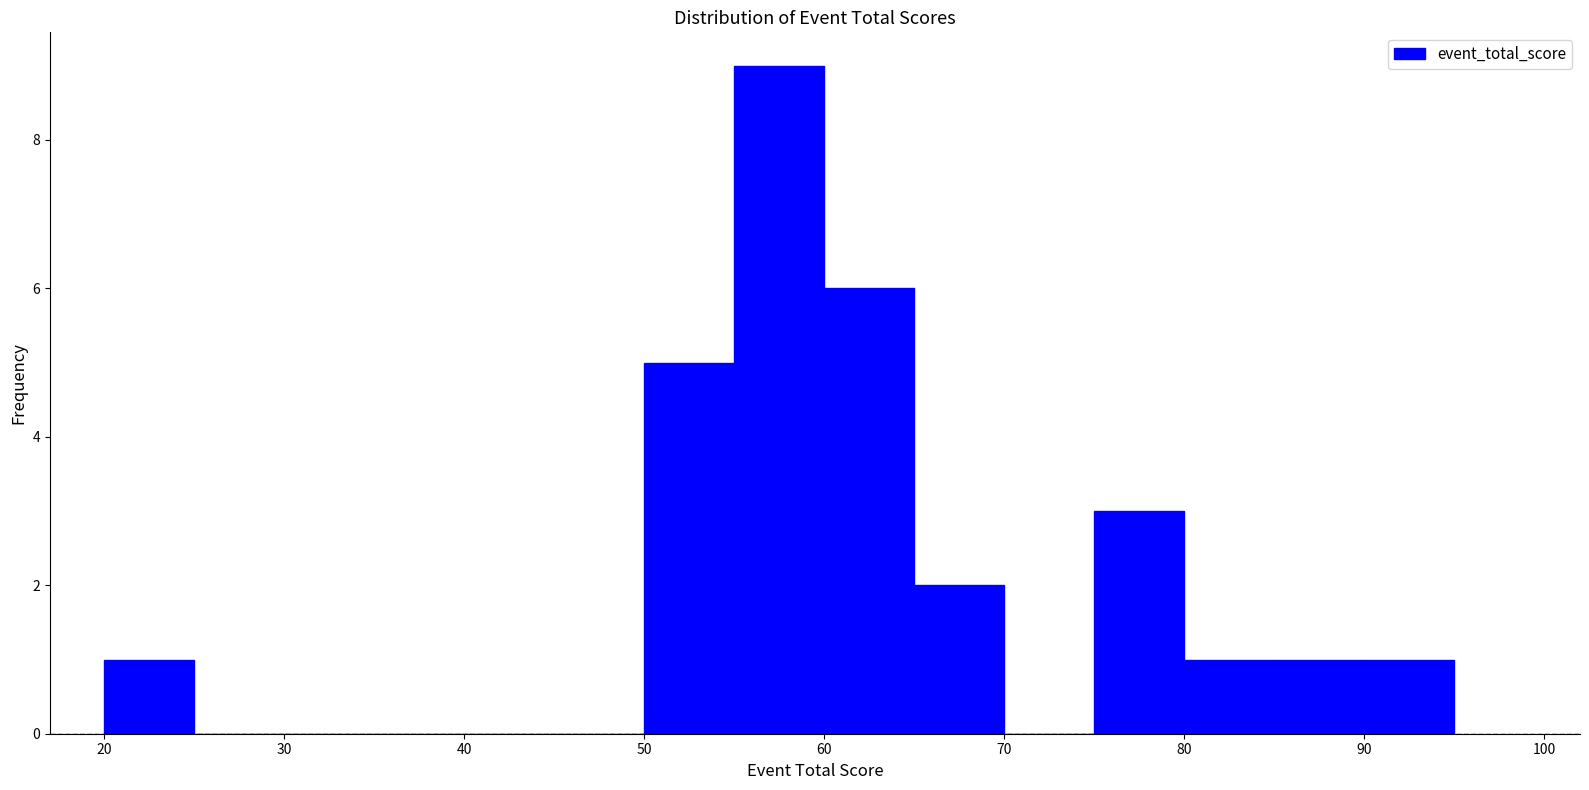

Reading left to right, list every bar in this chart as the range it spans on the x-axis followed by its height. The values are not printed on the chart, so give them approximately, as read against the axis.

20 to 25: 1
25 to 30: 0
30 to 35: 0
35 to 40: 0
40 to 45: 0
45 to 50: 0
50 to 55: 5
55 to 60: 9
60 to 65: 6
65 to 70: 2
70 to 75: 0
75 to 80: 3
80 to 85: 1
85 to 90: 1
90 to 95: 1